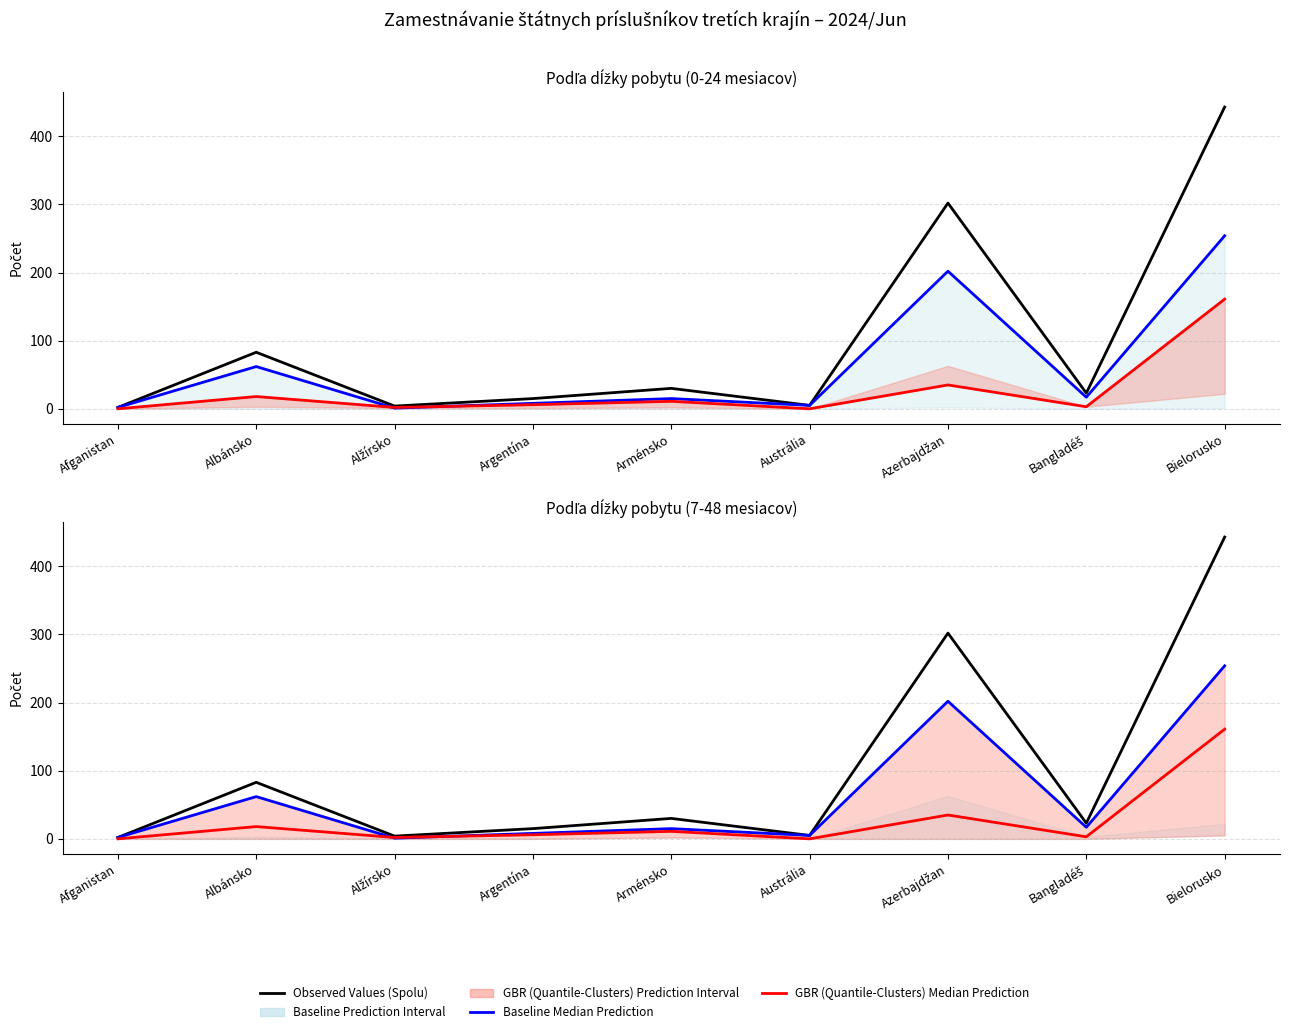

How many lines are shown in the chart?

3